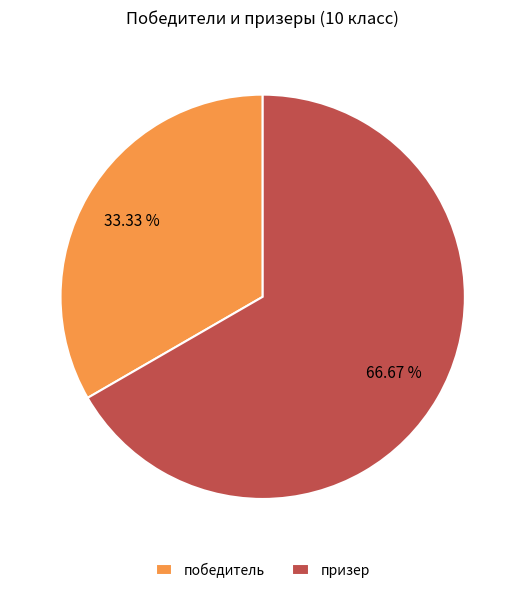

How many segments does this pie chart have?

2